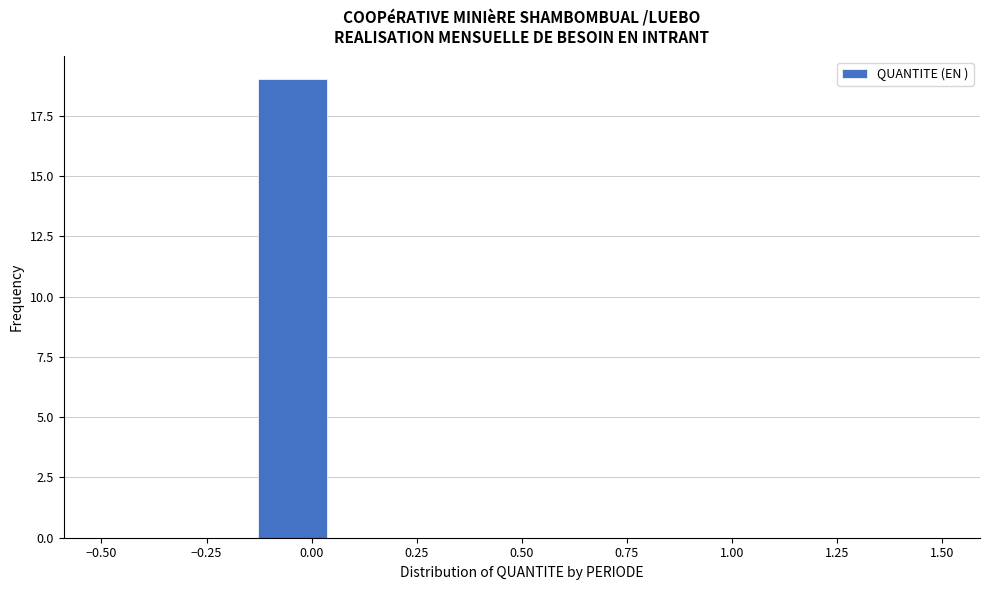

Around what value on the x-axis is the tallest bar? Give the approximate position of its centre, as read against the axis.

-0.05